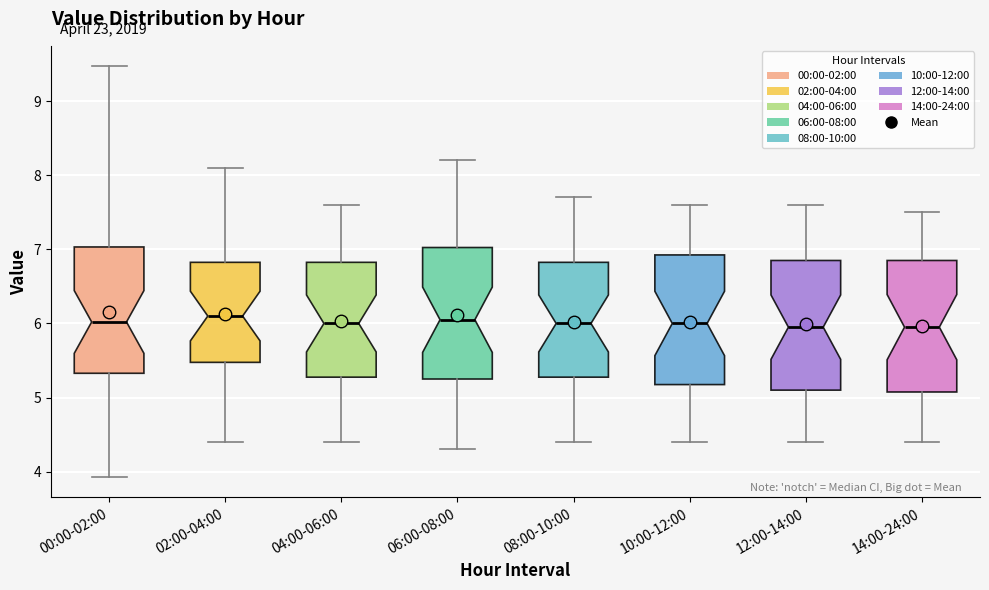

Where does the median line of the box for 00:00-02:00 sit on the y-axis? The values are not printed on the chart, so give them approximately, as read against the axis.

6.0